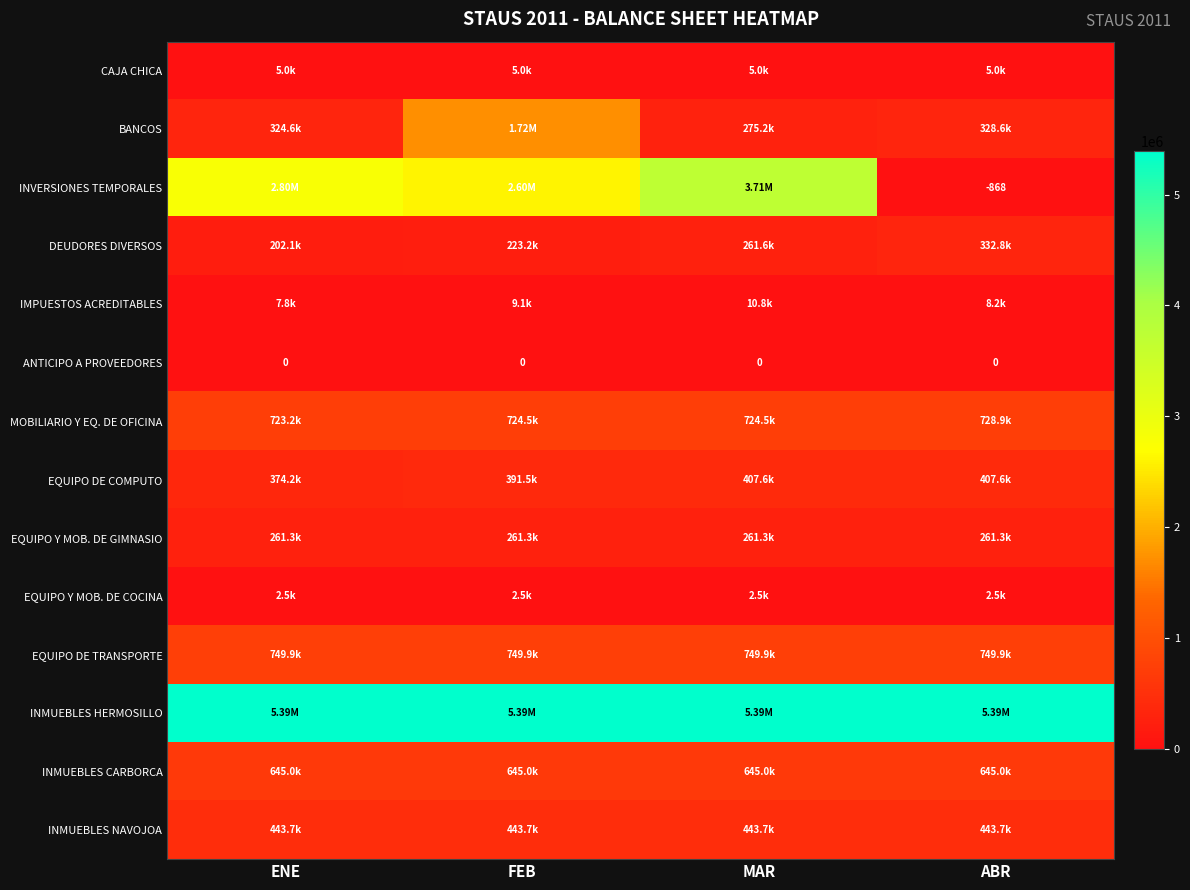

What is the lowest value of the INMUEBLES NAVOJOA series?

443695.0